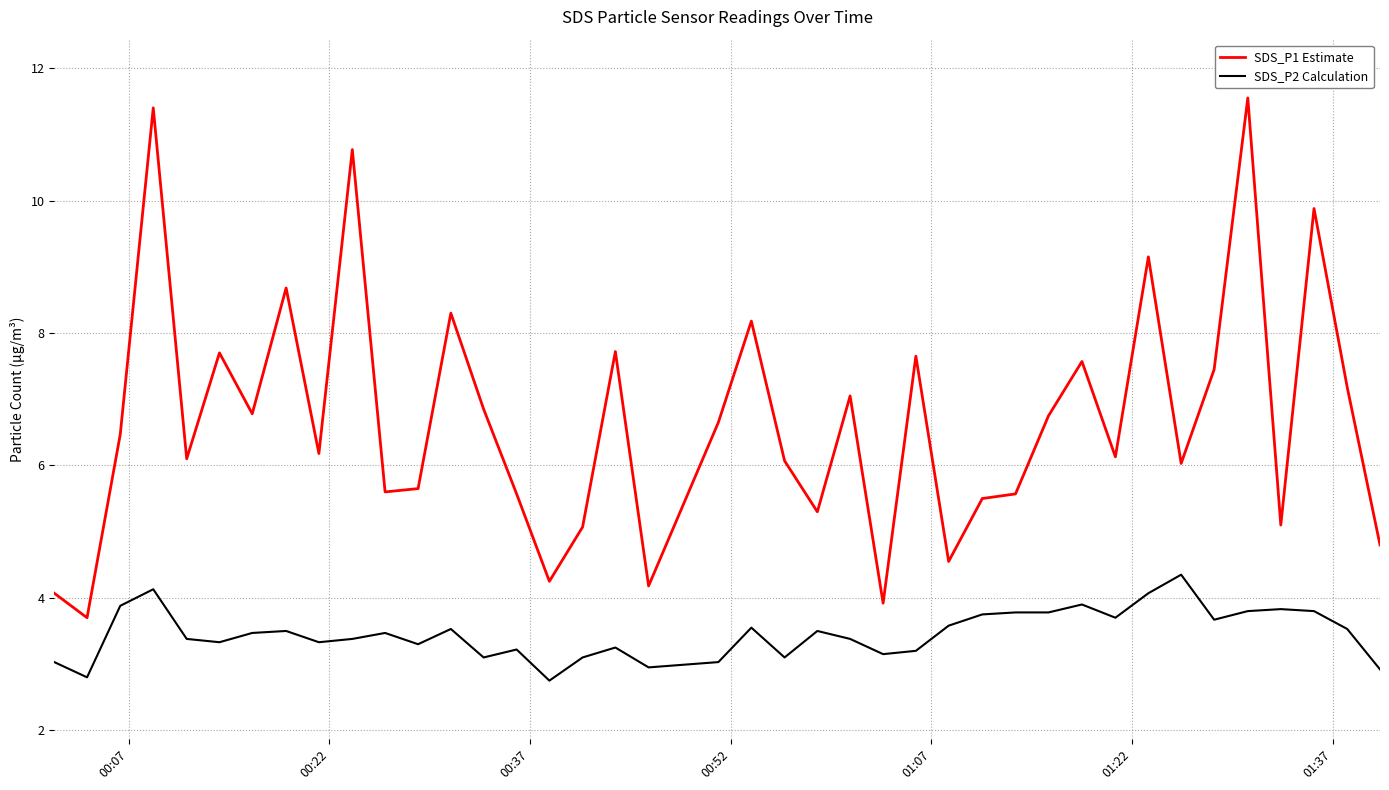

Which series has the widest spread of values?

SDS_P1 Estimate